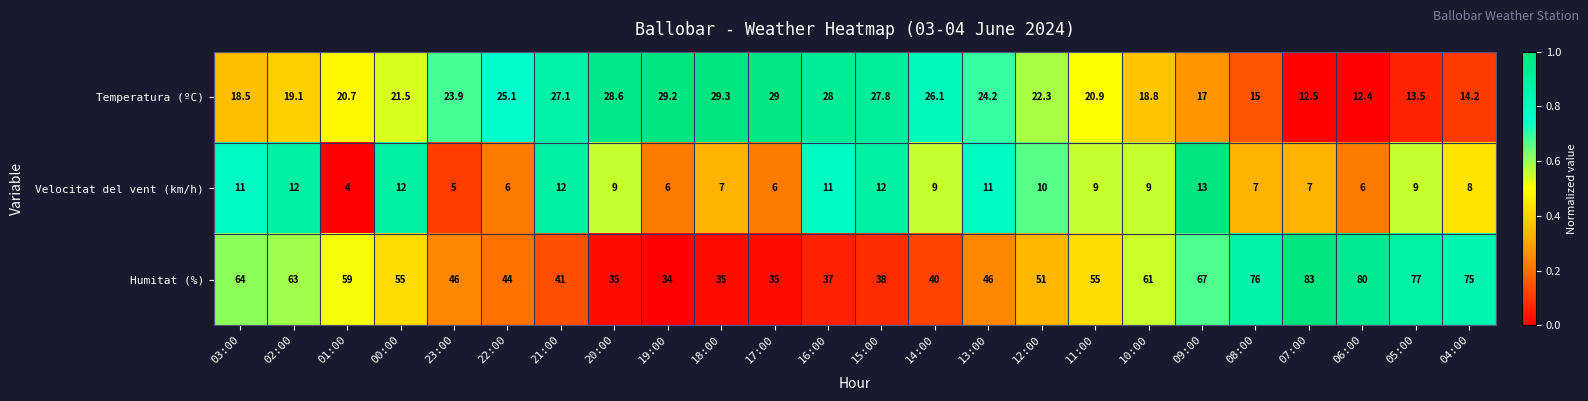

The value of Velocitat del vent (km/h) at 01:00 is 4.0. True or false?

True